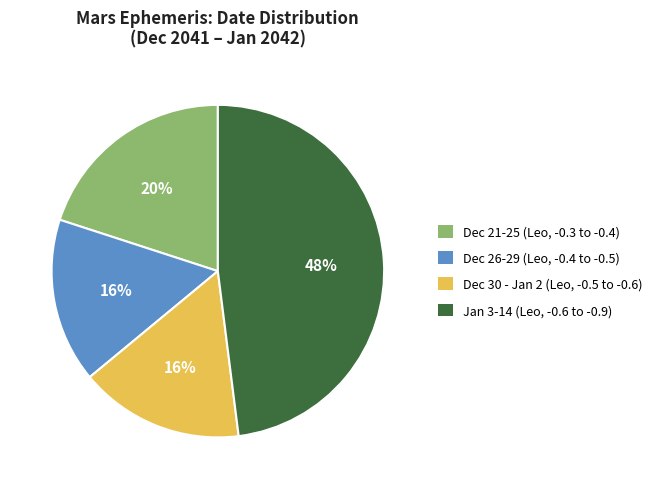

To the nearest percent, what is the difference between the largest and smallest slice percentages?

32%